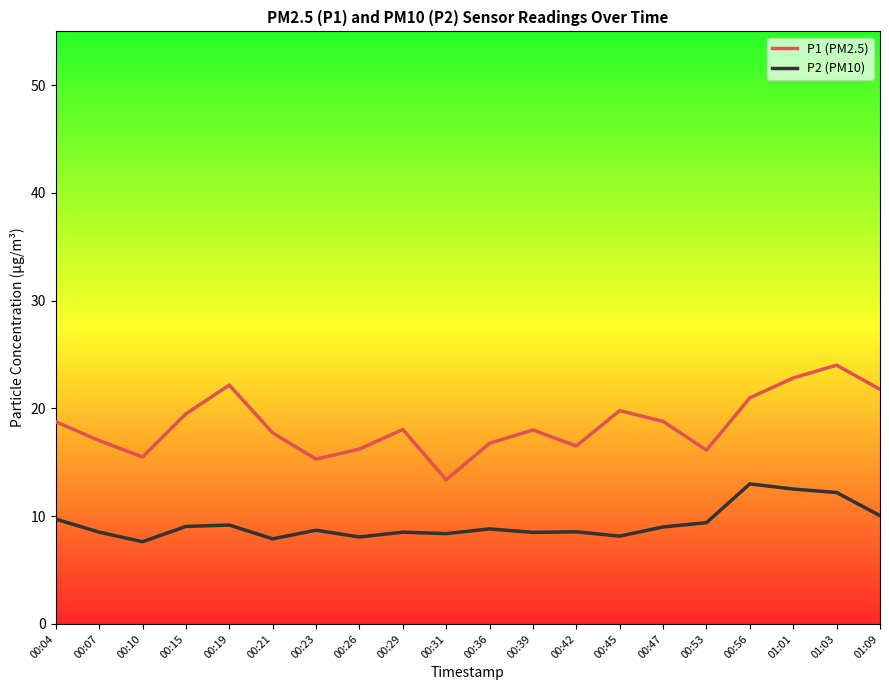

Rank the series at 00:53 from lowest to highest value.

P2 (PM10), P1 (PM2.5)